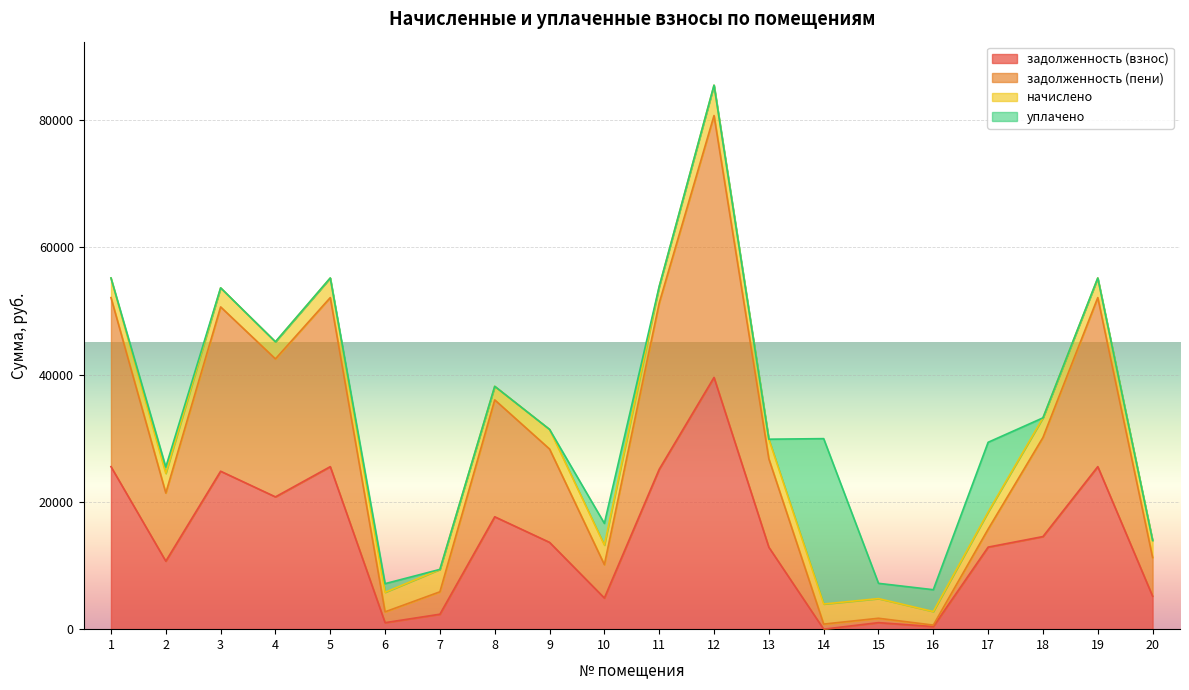

What is the highest value of the задолженность (взнос) series?

39573.1